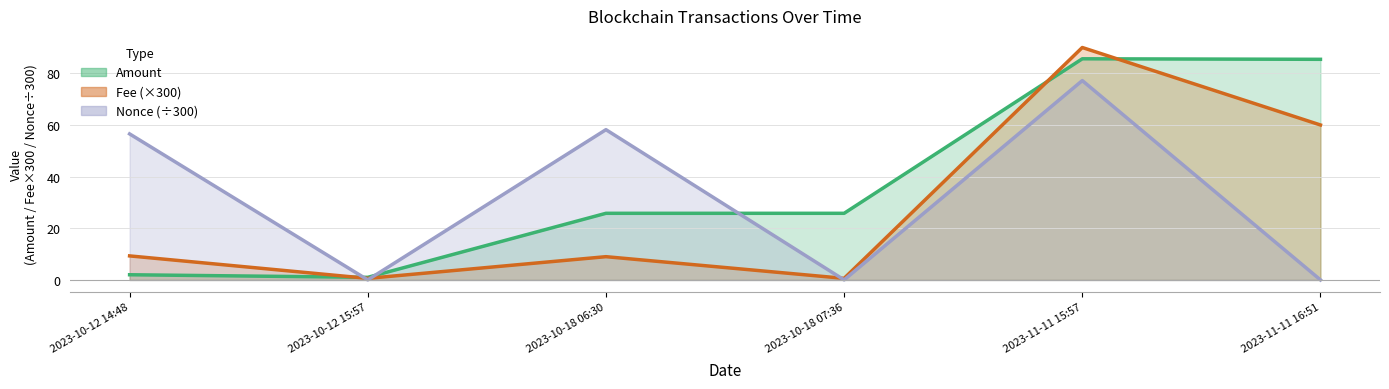

True or false: Amount and Nonce cross at least once.

True